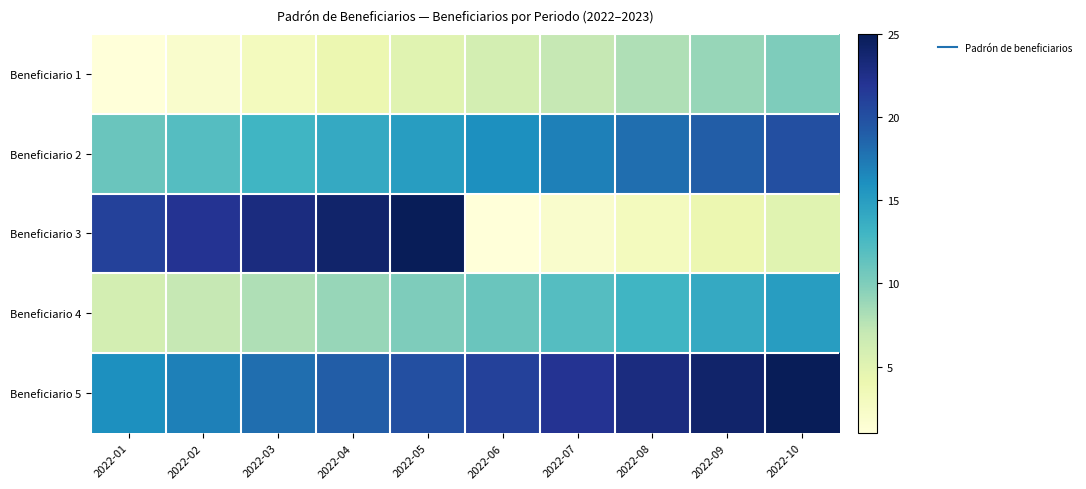

Reading left to right, what are all the values shown in this chart?

Beneficiario 1: 2022-01=1	2022-02=2	2022-03=3	2022-04=4	2022-05=5	2022-06=6	2022-07=7	2022-08=8	2022-09=9	2022-10=10
Beneficiario 2: 2022-01=11	2022-02=12	2022-03=13	2022-04=14	2022-05=15	2022-06=16	2022-07=17	2022-08=18	2022-09=19	2022-10=20
Beneficiario 3: 2022-01=21	2022-02=22	2022-03=23	2022-04=24	2022-05=25	2022-06=1	2022-07=2	2022-08=3	2022-09=4	2022-10=5
Beneficiario 4: 2022-01=6	2022-02=7	2022-03=8	2022-04=9	2022-05=10	2022-06=11	2022-07=12	2022-08=13	2022-09=14	2022-10=15
Beneficiario 5: 2022-01=16	2022-02=17	2022-03=18	2022-04=19	2022-05=20	2022-06=21	2022-07=22	2022-08=23	2022-09=24	2022-10=25